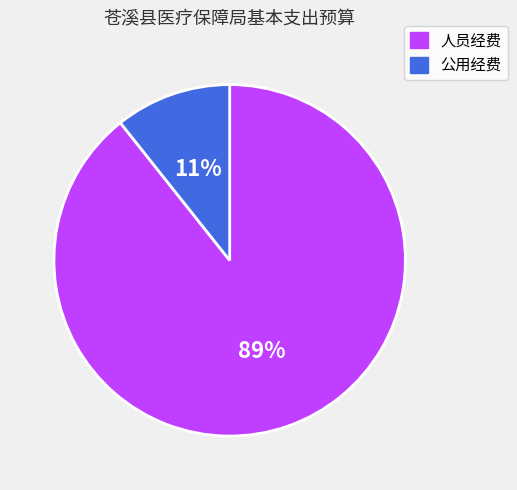

Between 人员经费 and 公用经费, which is larger?

人员经费